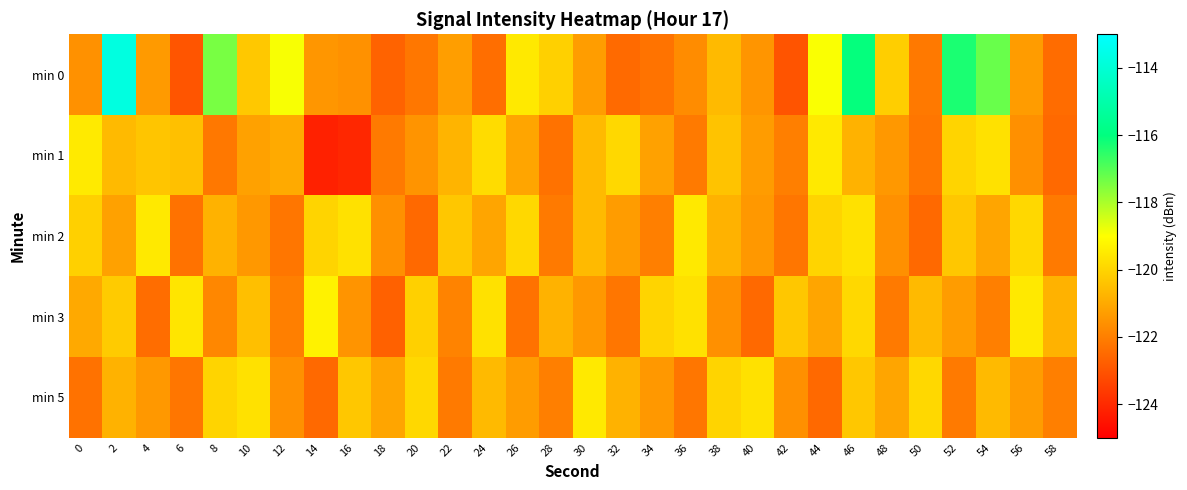

What is the maximum value shown in the chart?

-113.7